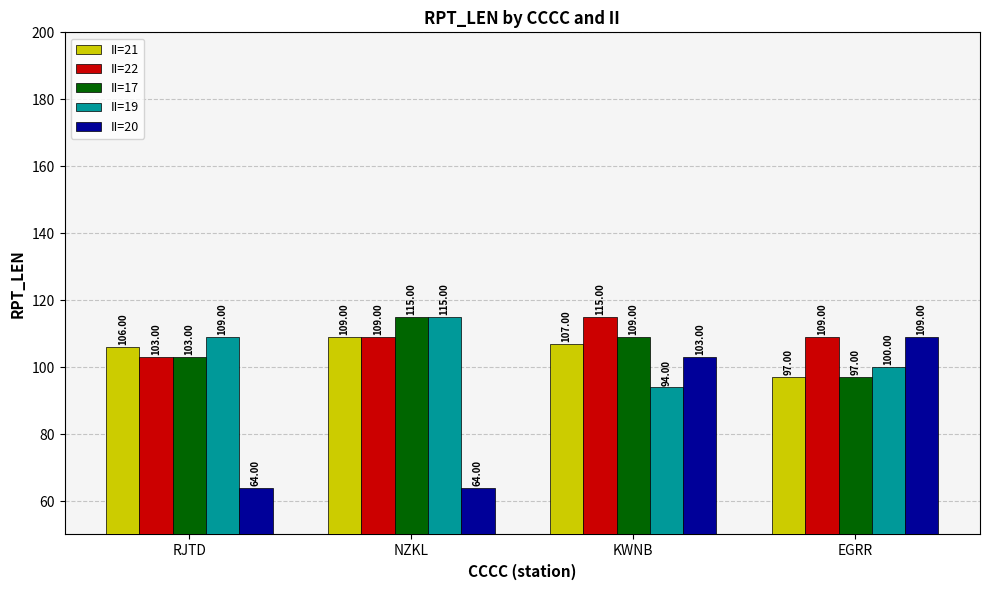

What is the difference between the maximum and minimum values in the II=17 series?

18